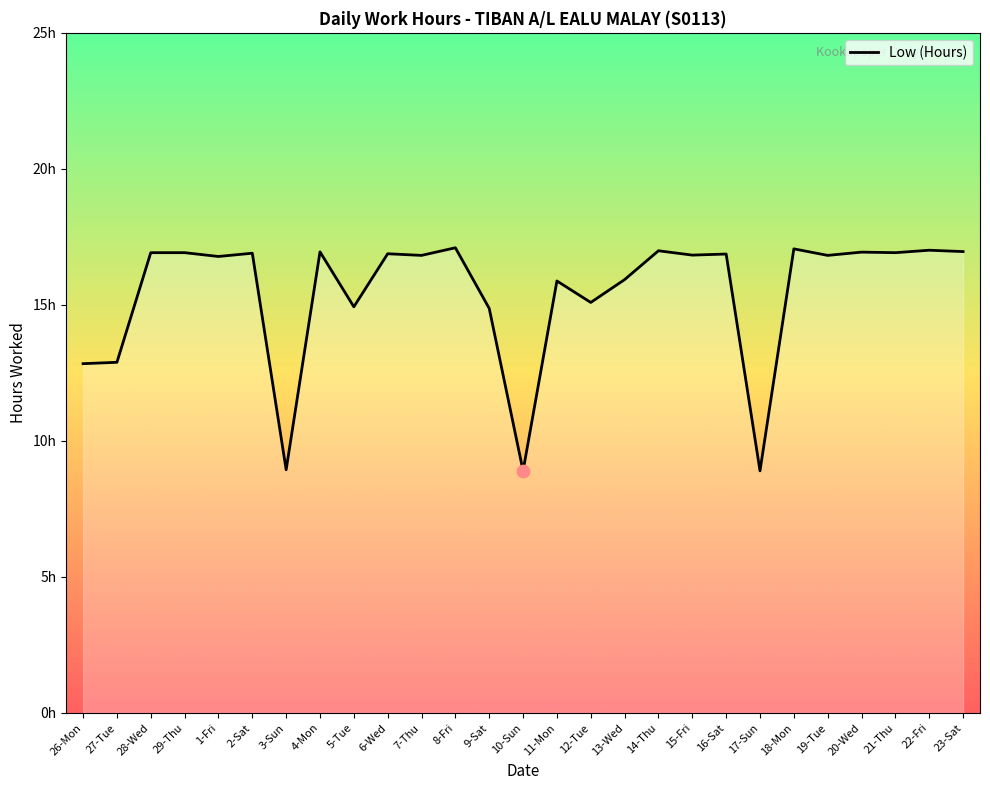

What is the change in value from 10-Sun to 11-Mon?

+7.0